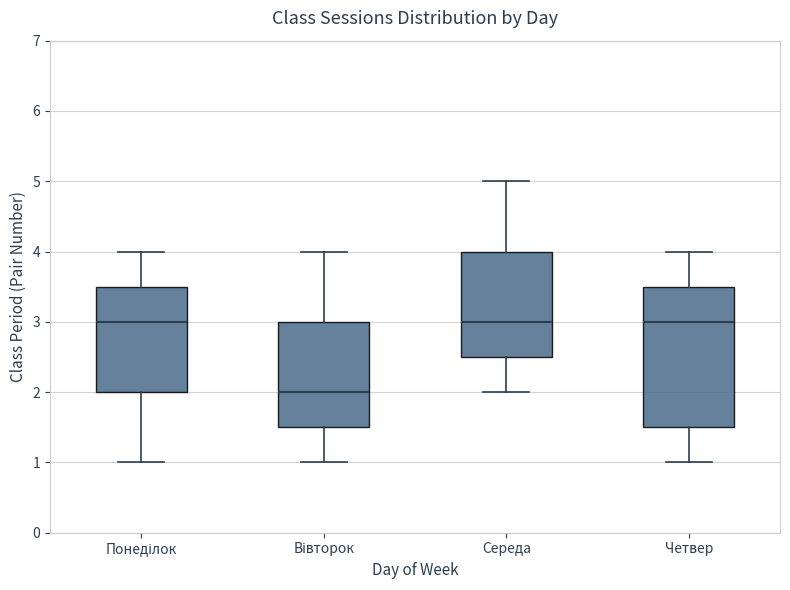

Reading left to right, read every box against the y-axis: the position of its median line, the range the box covers, and the ends of its whiskers. The values are not printed on the chart, so give them approximately, as read against the axis.

Понеділок: median 3.0, box 2.0 to 3.5, whiskers 1.0 to 4.0
Вівторок: median 2.0, box 1.5 to 3.0, whiskers 1.0 to 4.0
Середа: median 3.0, box 2.5 to 4.0, whiskers 2.0 to 5.0
Четвер: median 3.0, box 1.5 to 3.5, whiskers 1.0 to 4.0